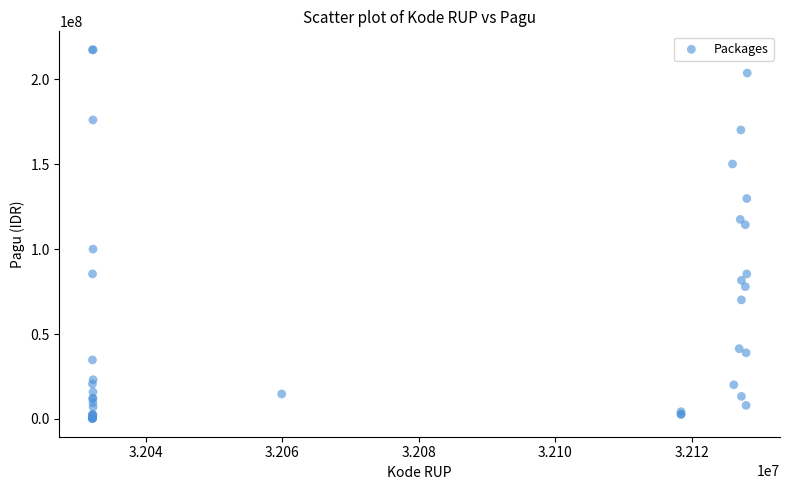

What Y value in the scatter plot is closest to 108830000?

114296000